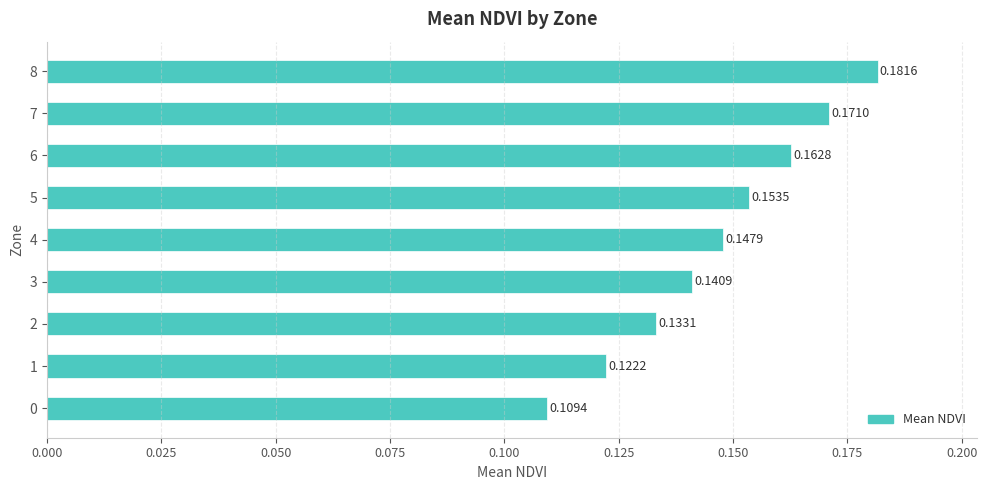

Between 4 and 6, which is larger?

6